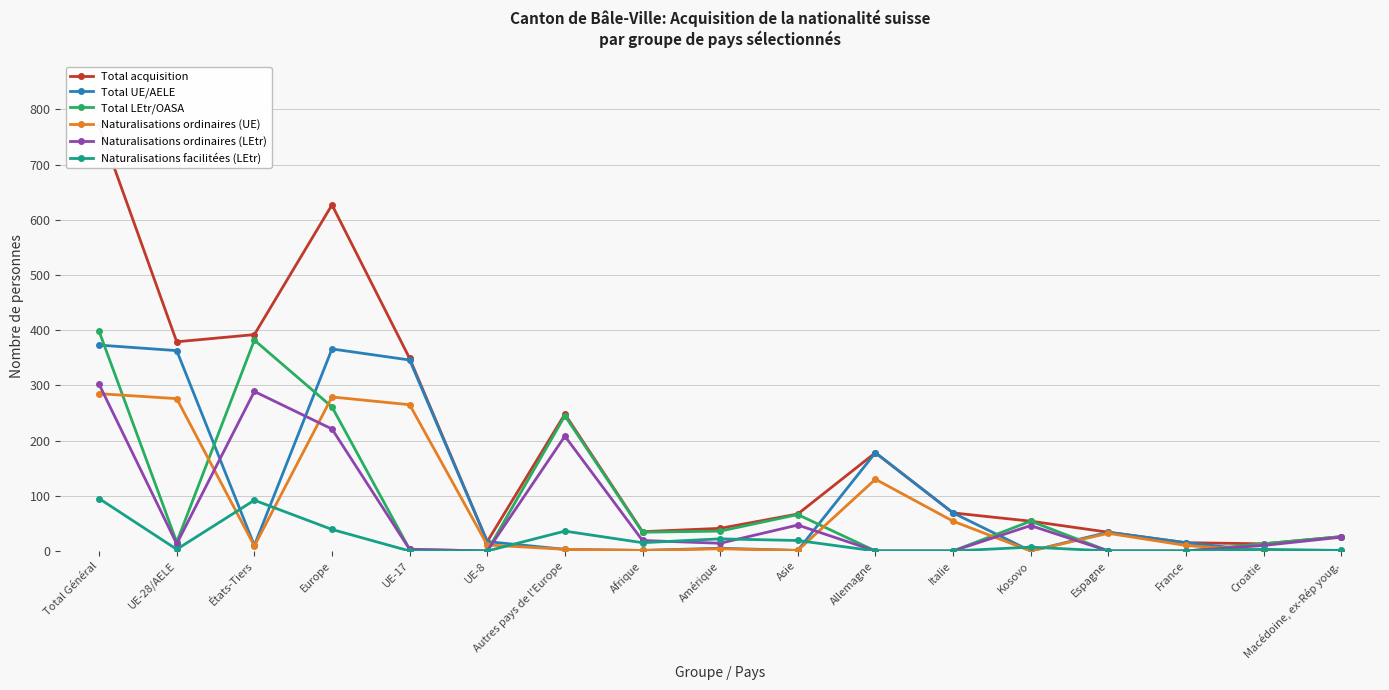

What is the spread (max minus min) of values at Allemagne?

178